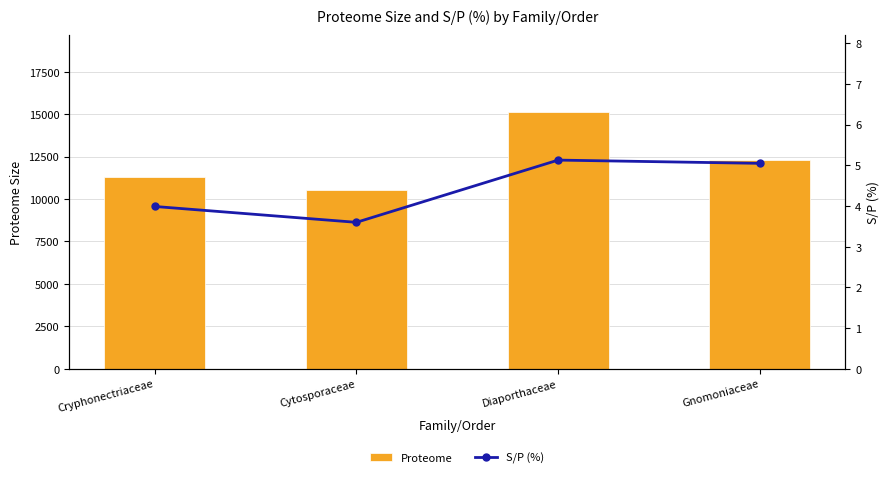

Is the value of S/P (%) at Diaporthaceae greater than the value of Proteome at Diaporthaceae?

No